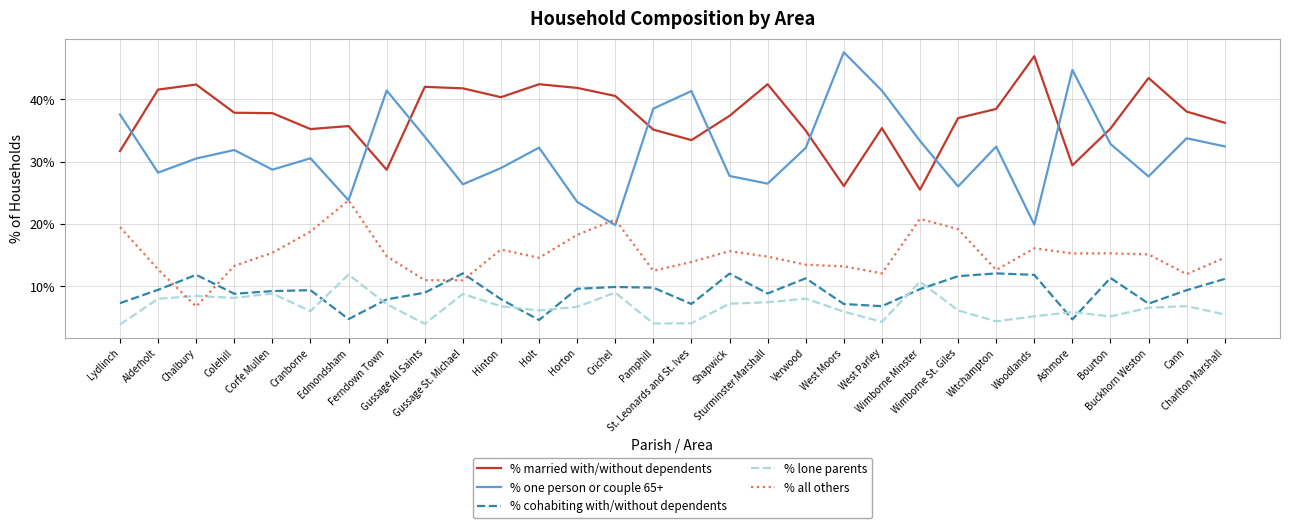

What are all the series names shown in the legend?

% married with/without dependents, % one person or couple 65+, % cohabiting with/without dependents, % lone parents, % all others